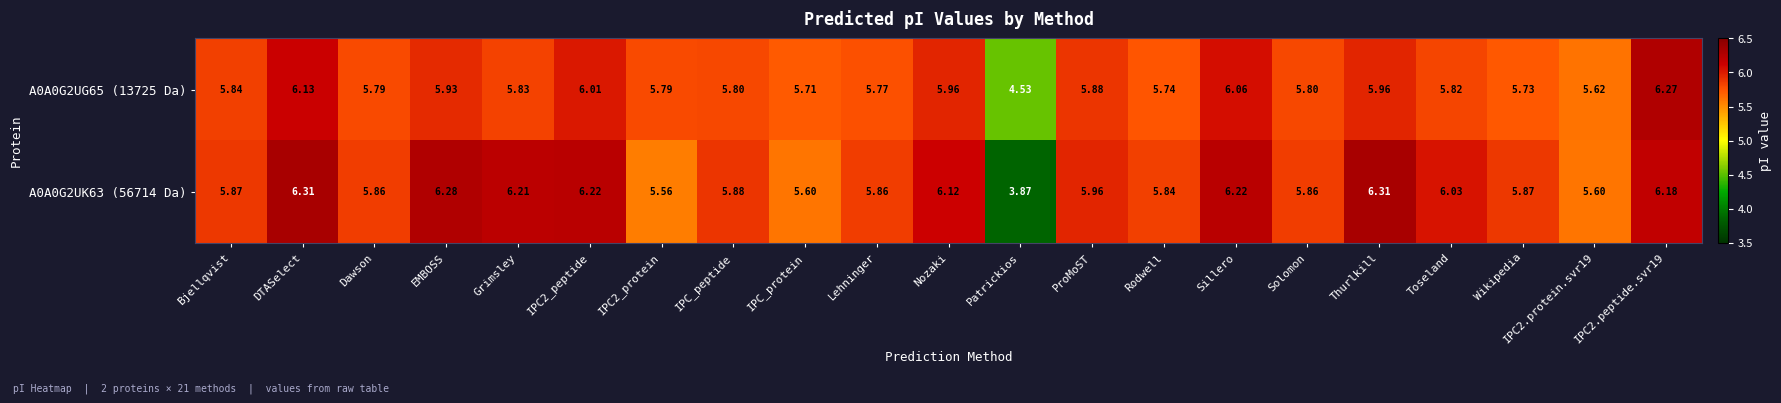

Is the value of A0A0G2UK63 (56714 Da) at Patrickios greater than the value of A0A0G2UG65 (13725 Da) at DTASelect?

No